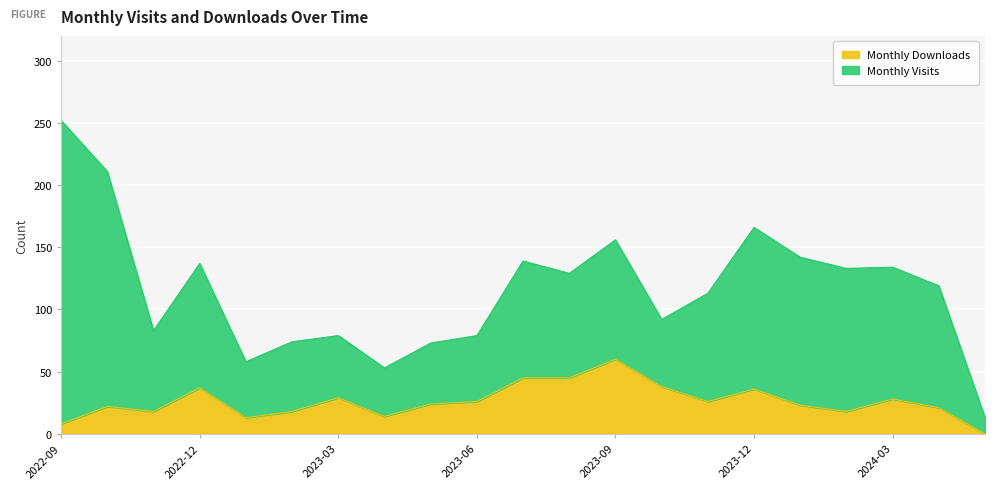

What is the greatest value displayed?

60